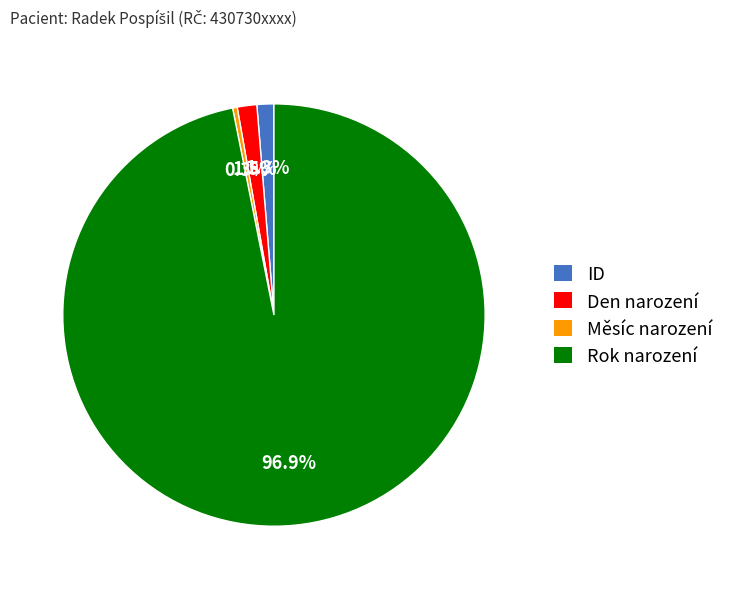

Which has a higher value, Měsíc narození or Rok narození?

Rok narození